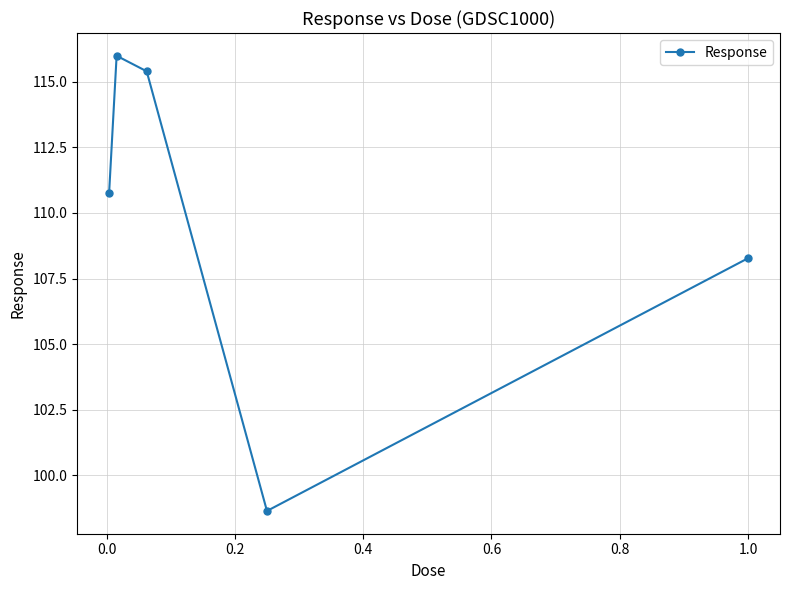

What is the minimum value shown in the chart?

98.6